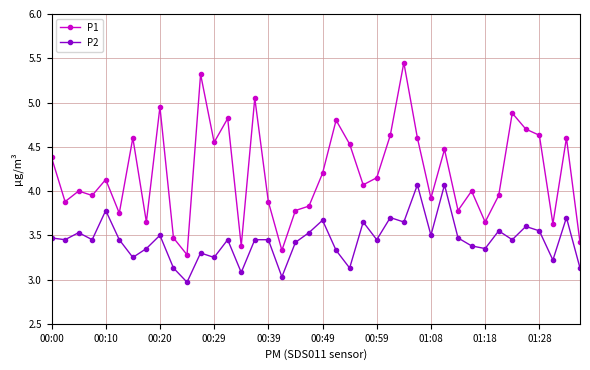

What is the minimum value for P2?

3.0